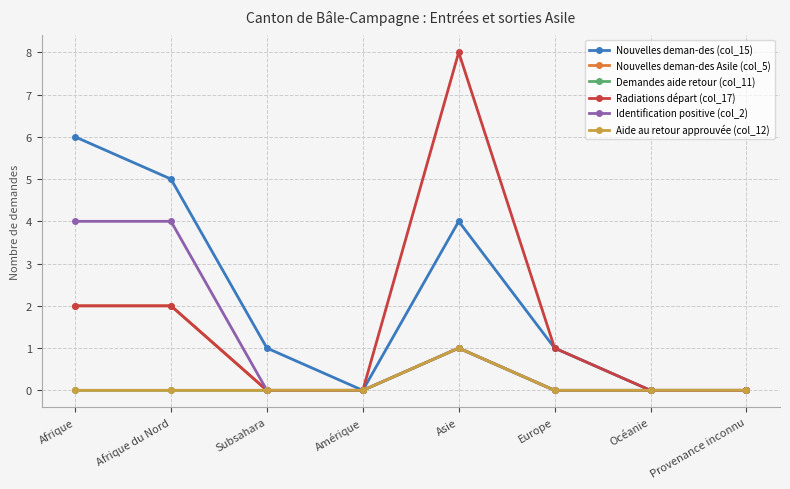

At how many categories does at least one series exceed 1?

3